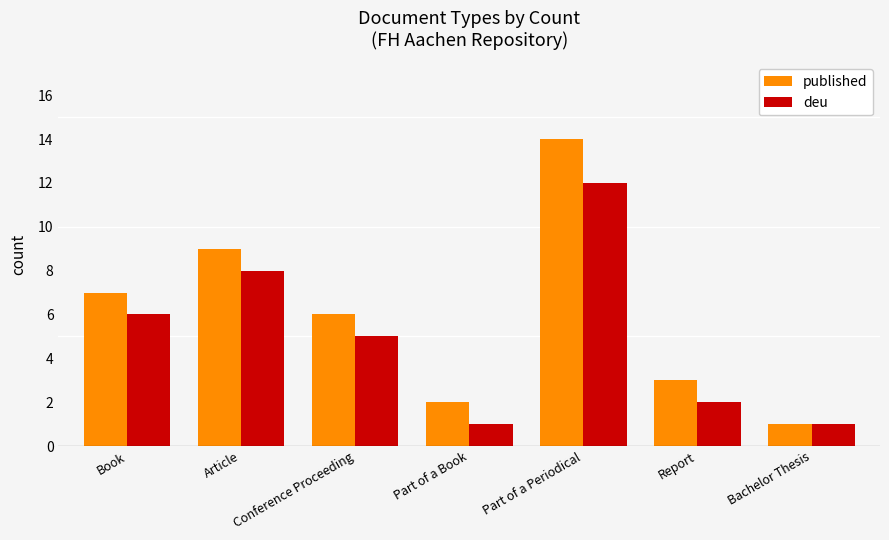

Reading right to left, transcribe all the data shown in this chart.

published: 1	3	14	2	6	9	7
deu: 1	2	12	1	5	8	6